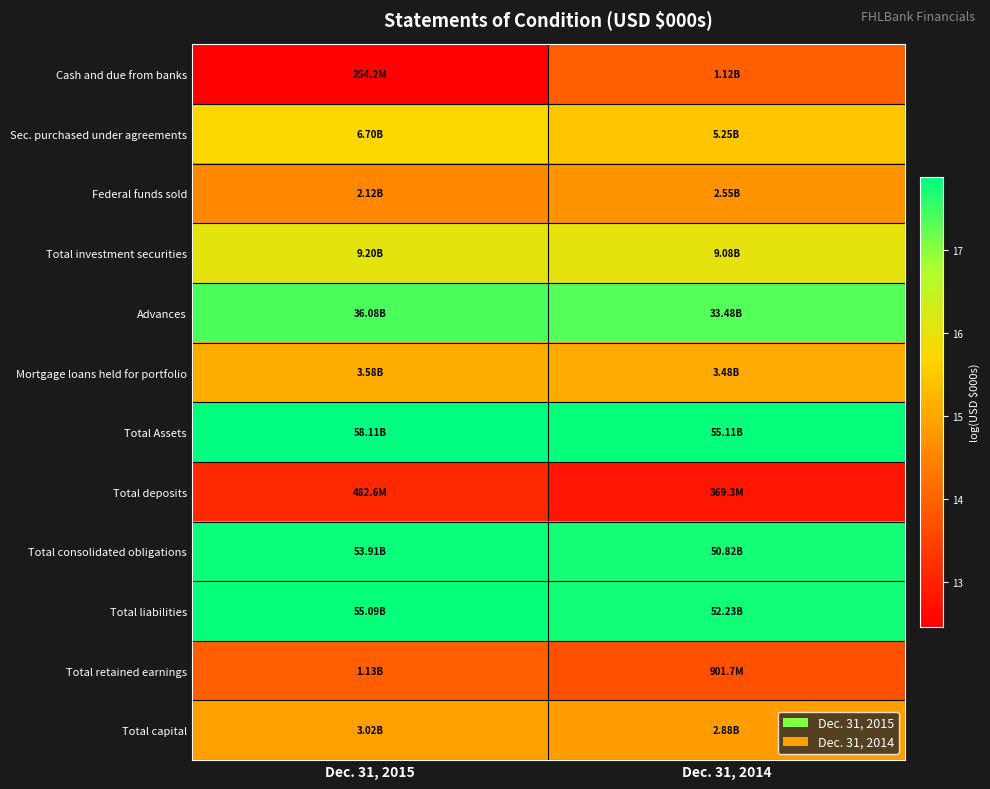

What is the minimum value shown in the chart?

12.4